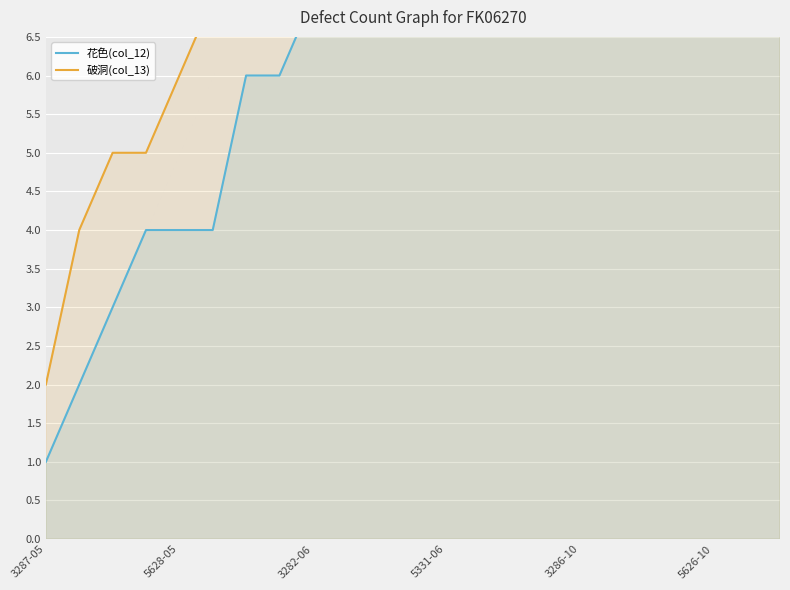

True or false: 破洞(col_13) and 花色(col_12) intersect in this chart.

False